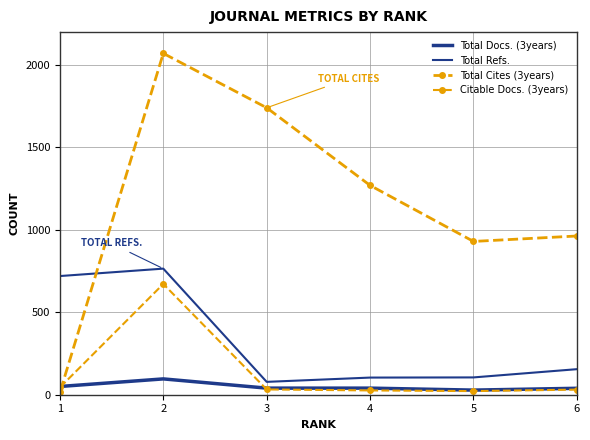

How many values in the Citable Docs. (3years) series exceed 32?

2